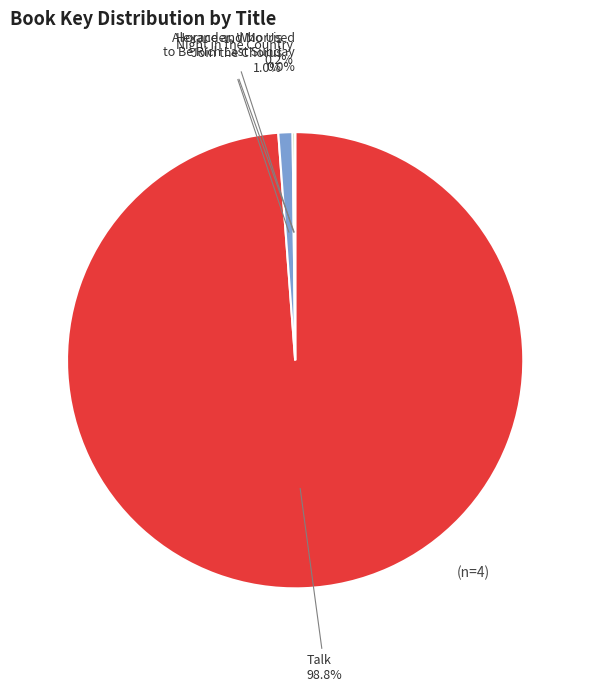

To the nearest percent, what is the average slice percentage?

25%